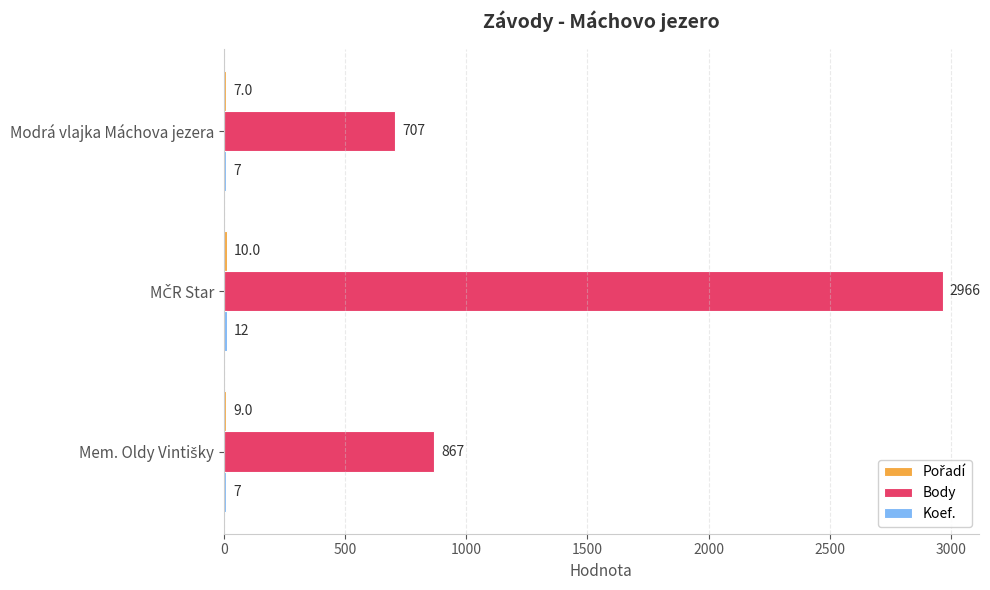

What is the total value across all series at Modrá vlajka Máchova jezera?

721